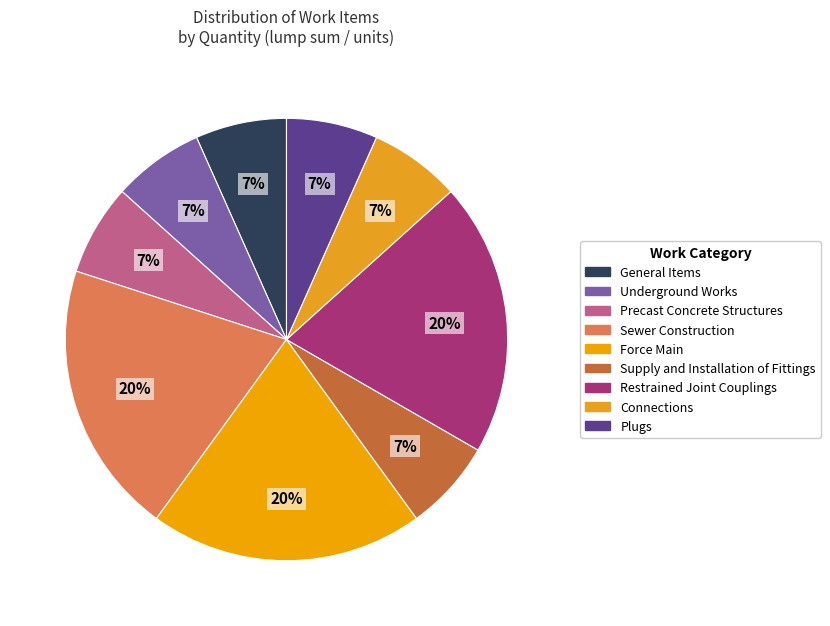

Which category has the biggest portion of the pie?

Sewer Construction